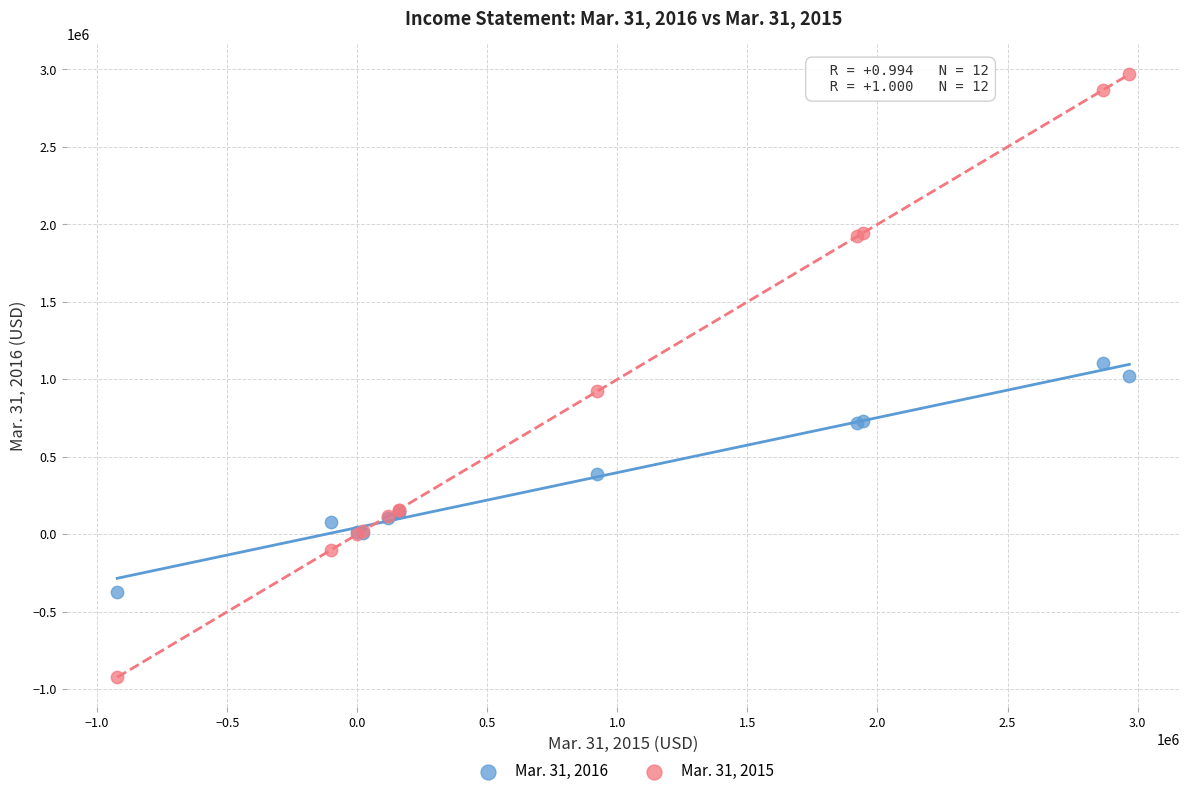

Which series has the largest Y range (max minus min)?

Mar. 31, 2015